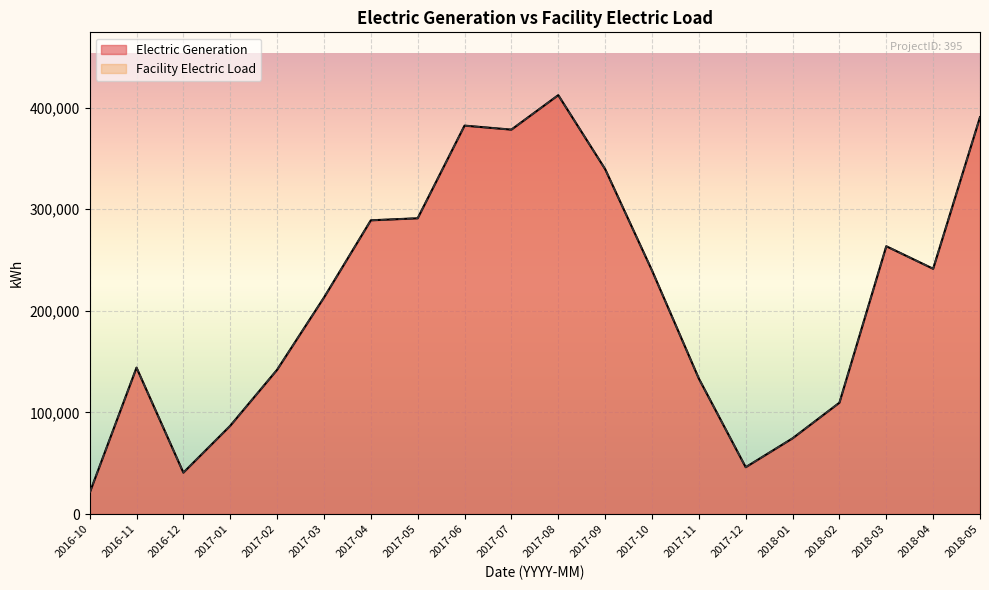

What is the label of the 7th point from the right?

2017-11